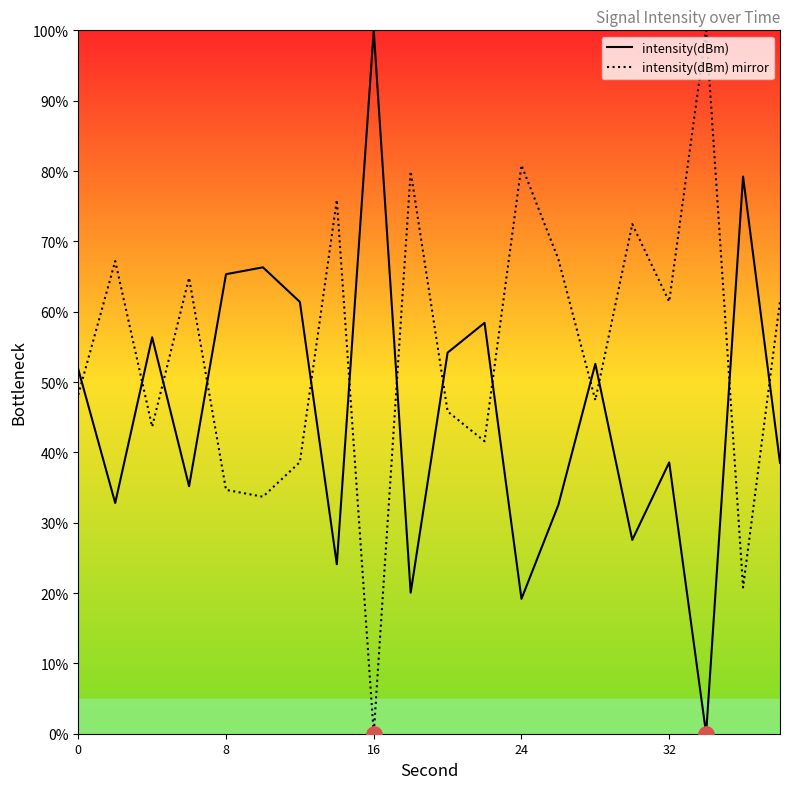

Which series has the largest total across all categories?

intensity(dBm) mirror